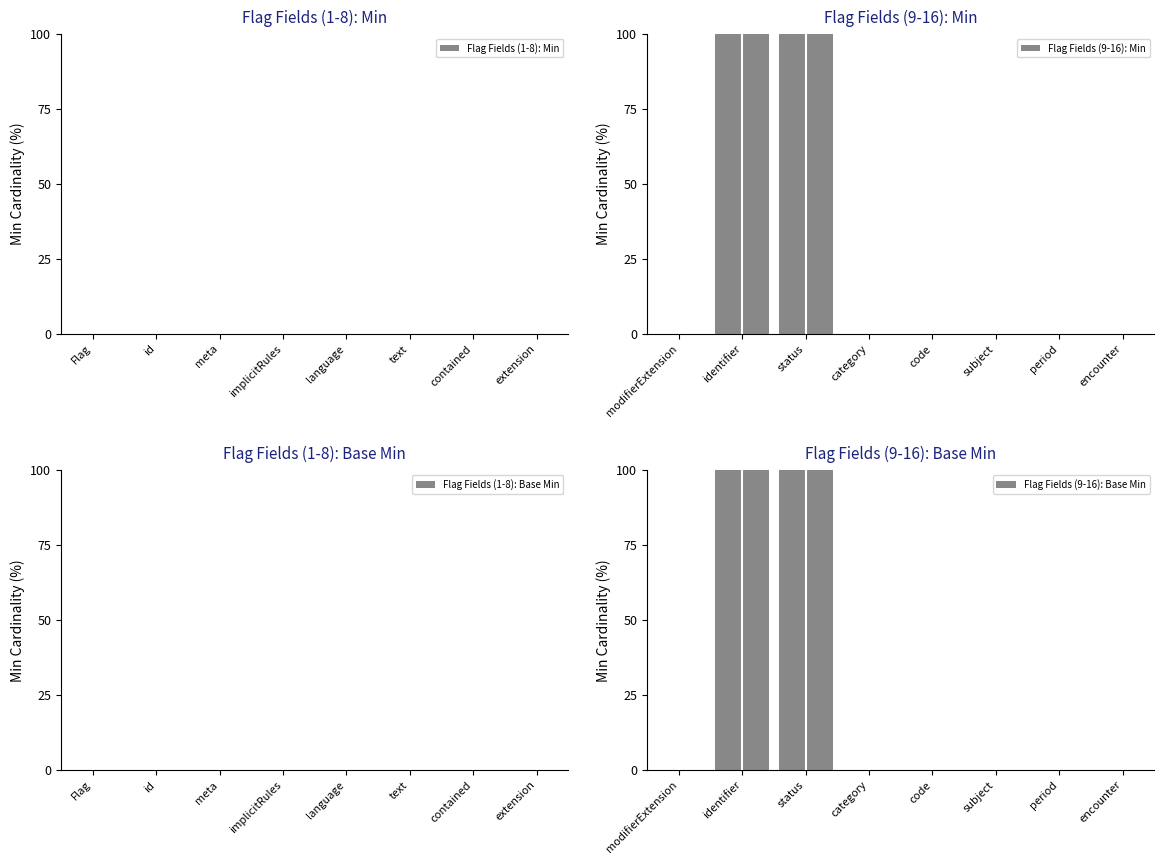

At how many categories does at least one series exceed 36?

2